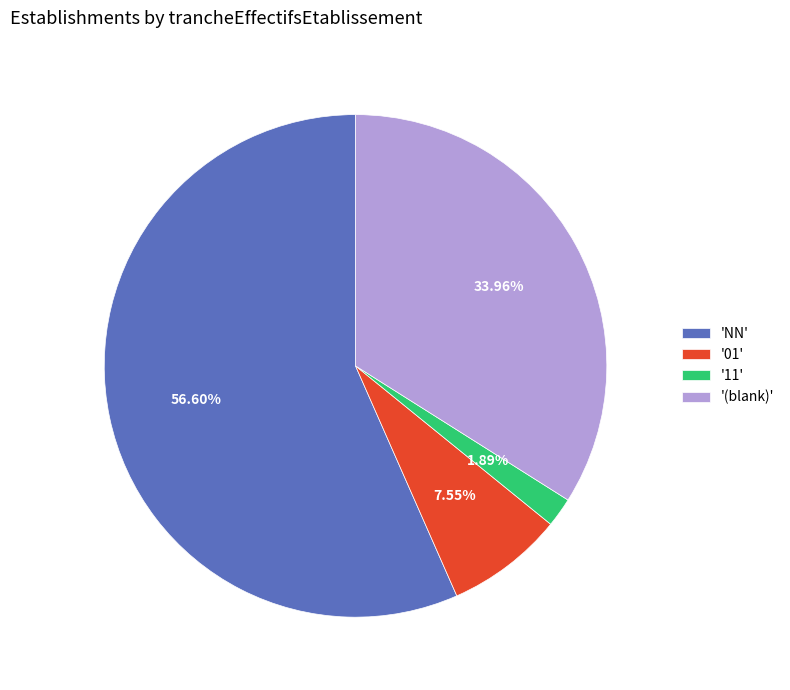

To the nearest percent, what is the difference between the largest and smallest slice percentages?

55%